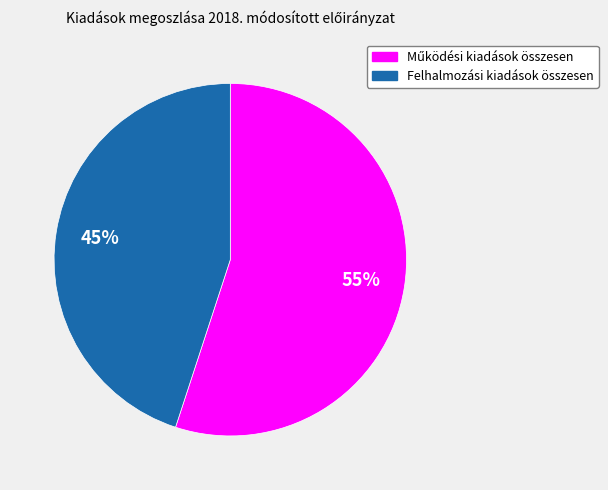

True or false: Felhalmozási kiadások összesen accounts for 31% of the total.

False